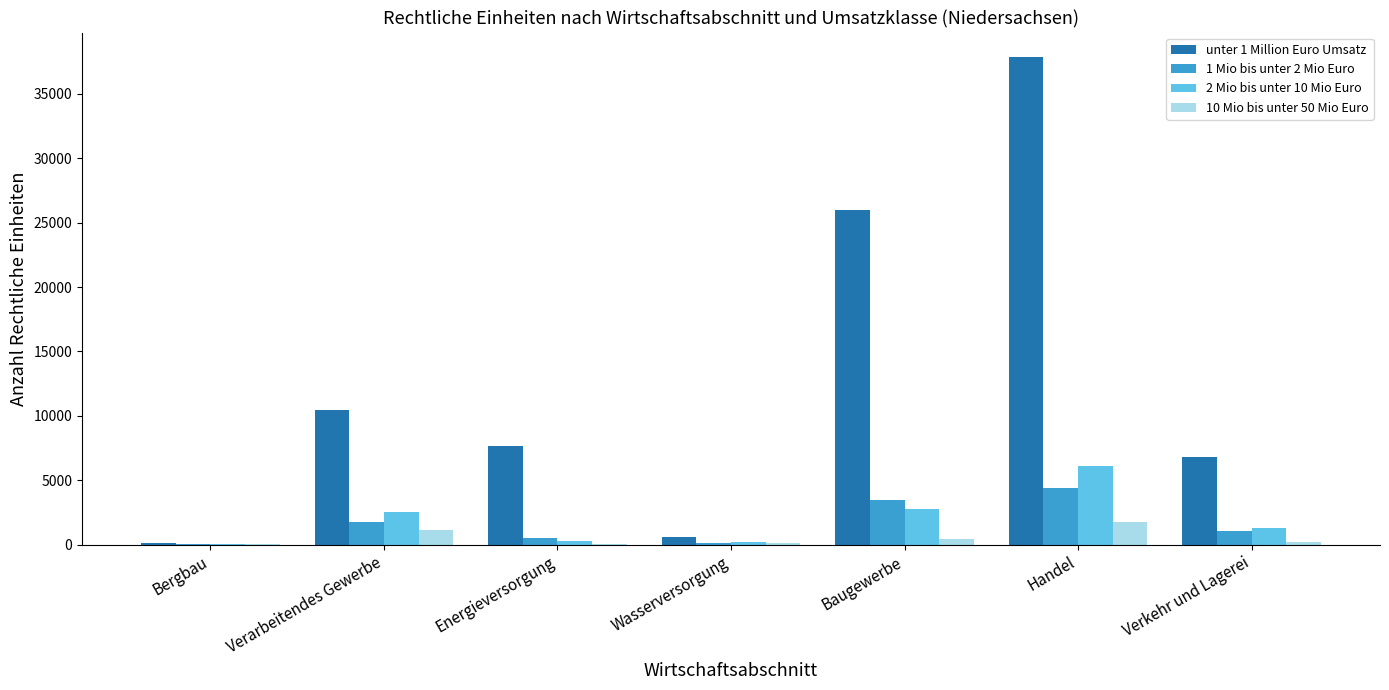

What is the difference between the 10 Mio bis unter 50 Mio Euro values at Wasserversorgung and Verkehr und Lagerei?

147